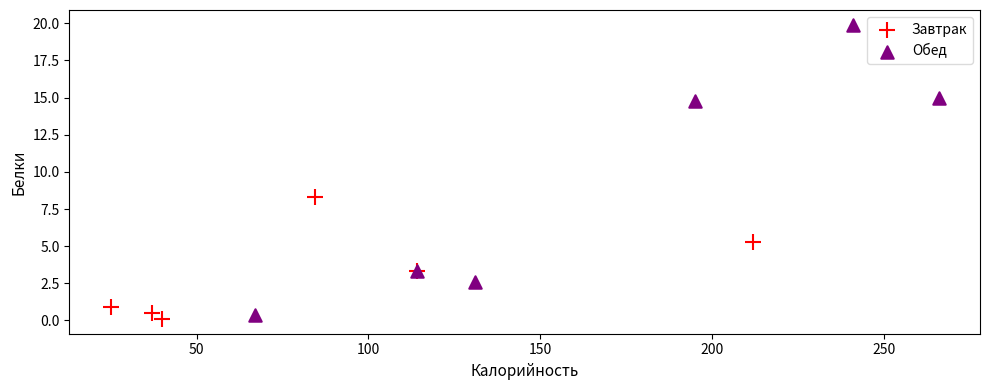

Which series contains the highest Y value?

Обед